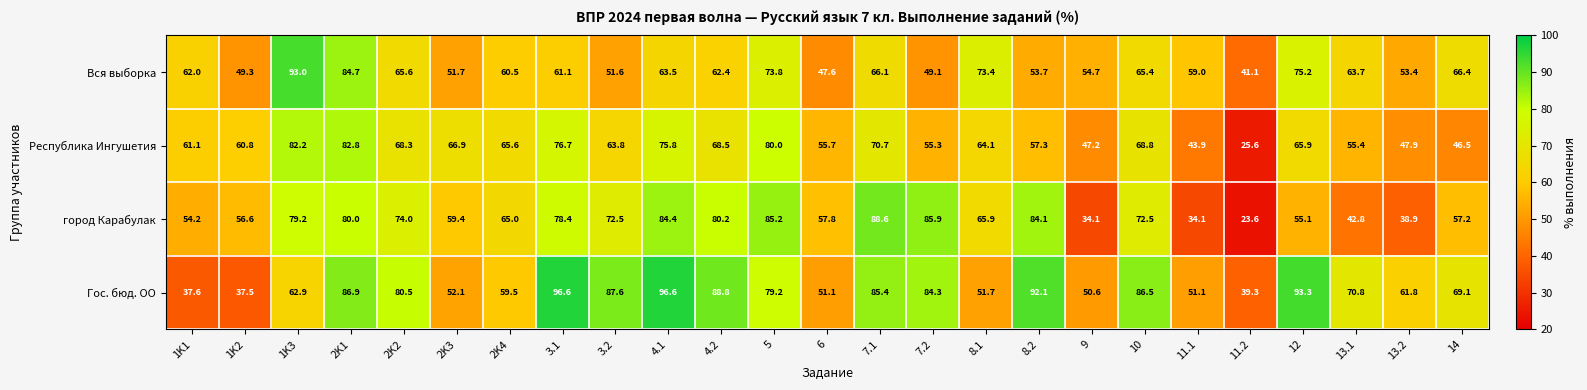

What is the sum of all город Карабулак values?

1609.7